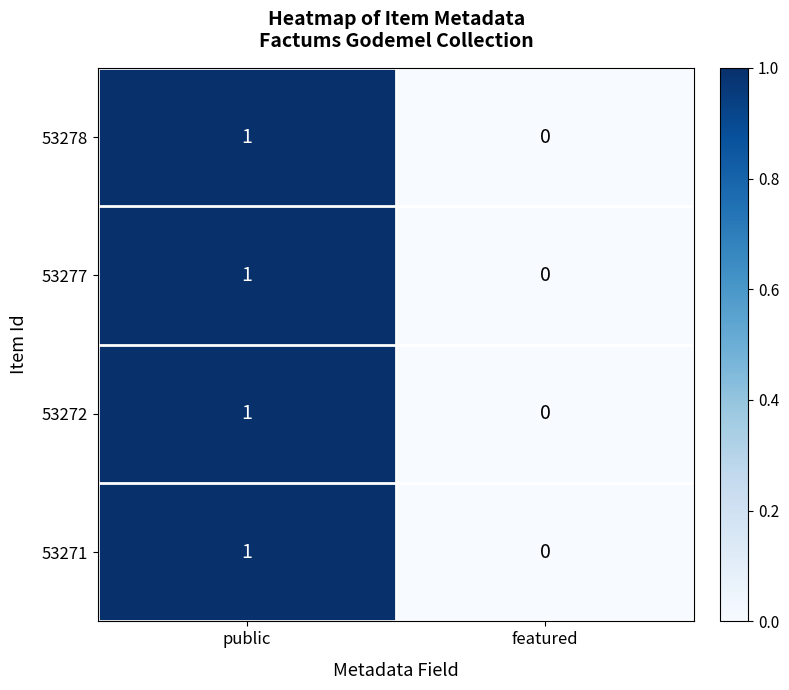

Reading right to left, transcribe all the data shown in this chart.

53278: featured=0	public=1
53277: featured=0	public=1
53272: featured=0	public=1
53271: featured=0	public=1